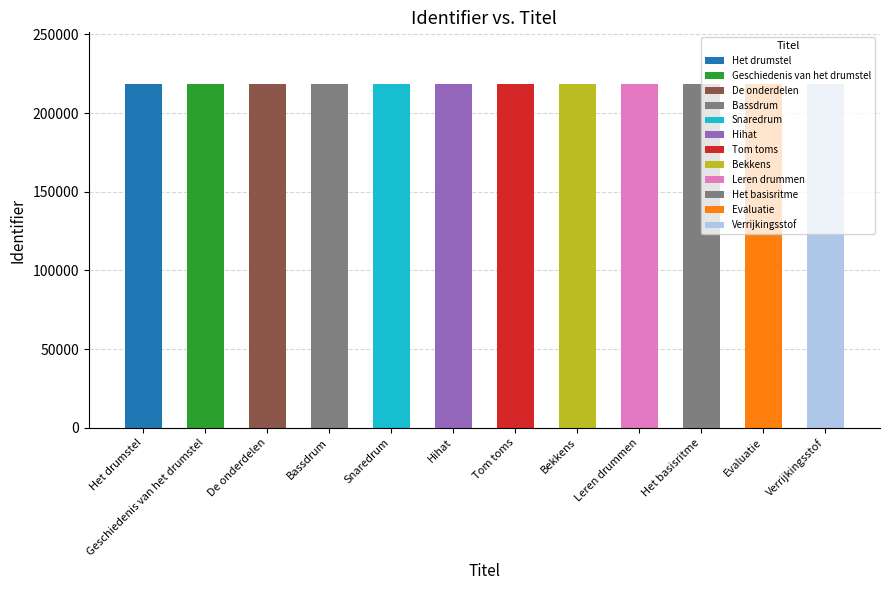

What is the sum of the values at Hihat and Het basisritme?

436828